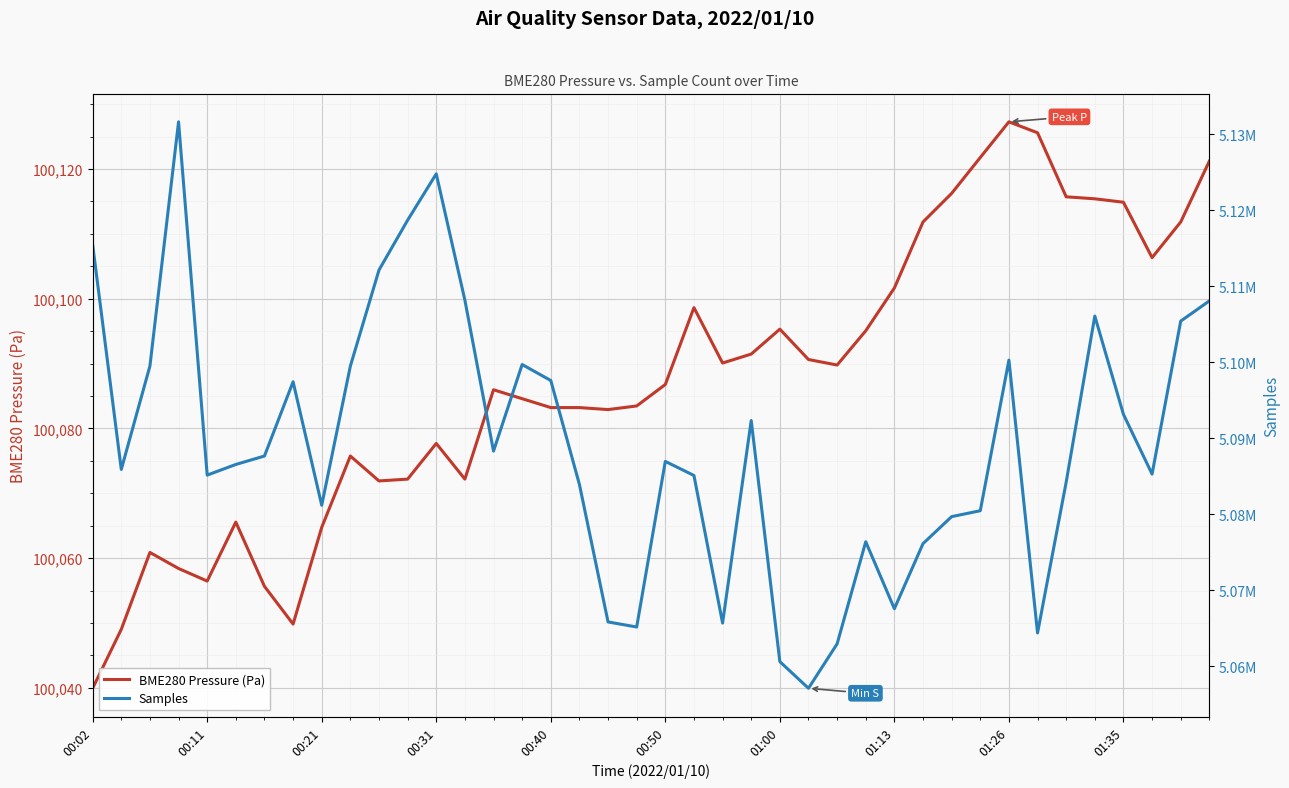

What is the sum of the BME280 Pressure (Pa) values at 25 and 19?

200174.1